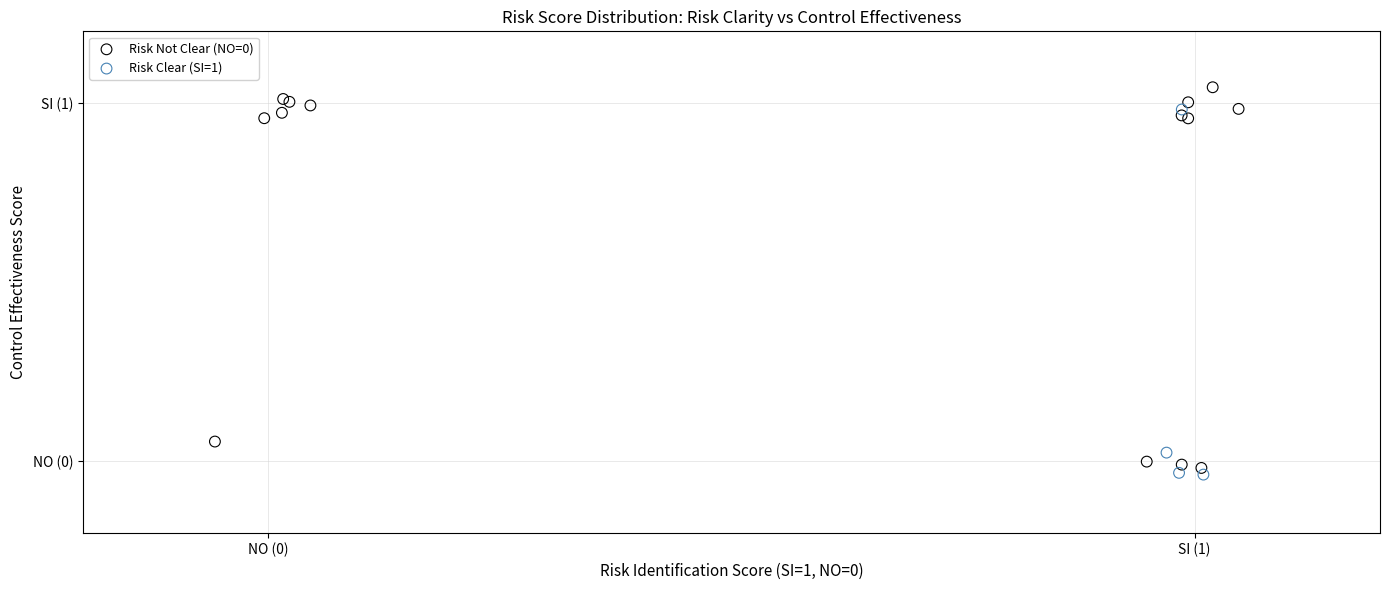

Which series reaches the minimum Y coordinate?

Risk Clear (SI=1)